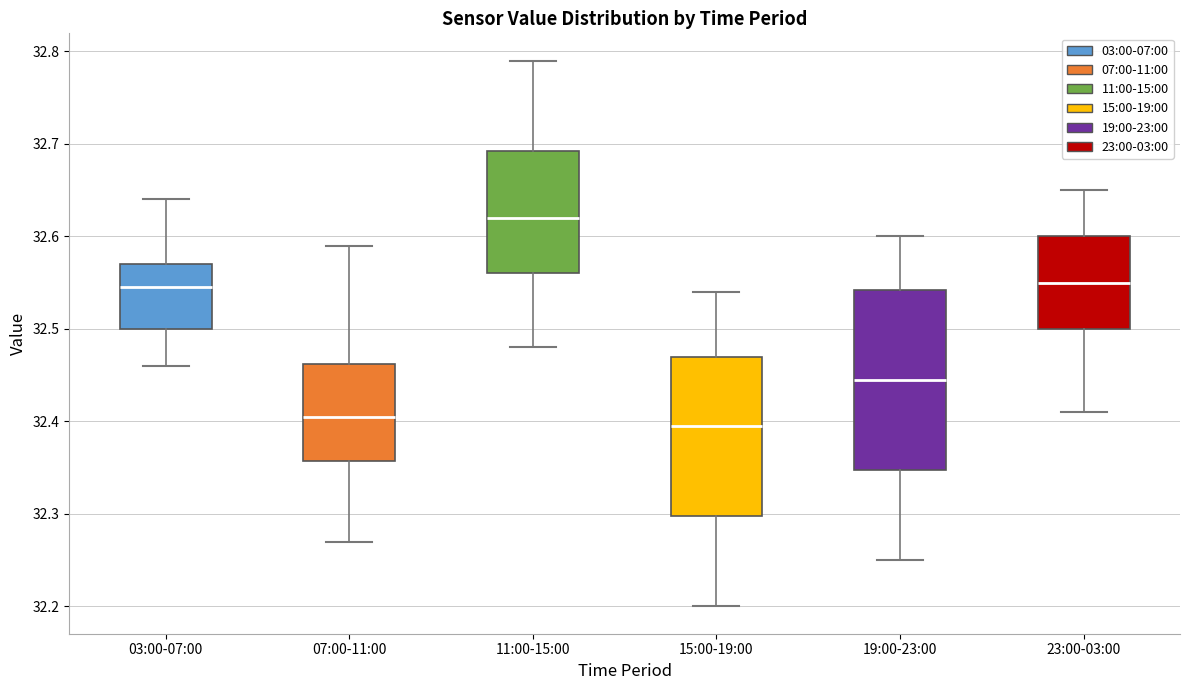

Reading left to right, read every box against the y-axis: the position of its median line, the range the box covers, and the ends of its whiskers. The values are not printed on the chart, so give them approximately, as read against the axis.

03:00-07:00: median 32.55, box 32.50 to 32.57, whiskers 32.46 to 32.64
07:00-11:00: median 32.41, box 32.36 to 32.46, whiskers 32.27 to 32.59
11:00-15:00: median 32.62, box 32.56 to 32.69, whiskers 32.48 to 32.79
15:00-19:00: median 32.40, box 32.30 to 32.47, whiskers 32.20 to 32.54
19:00-23:00: median 32.45, box 32.35 to 32.54, whiskers 32.25 to 32.60
23:00-03:00: median 32.55, box 32.50 to 32.60, whiskers 32.41 to 32.65